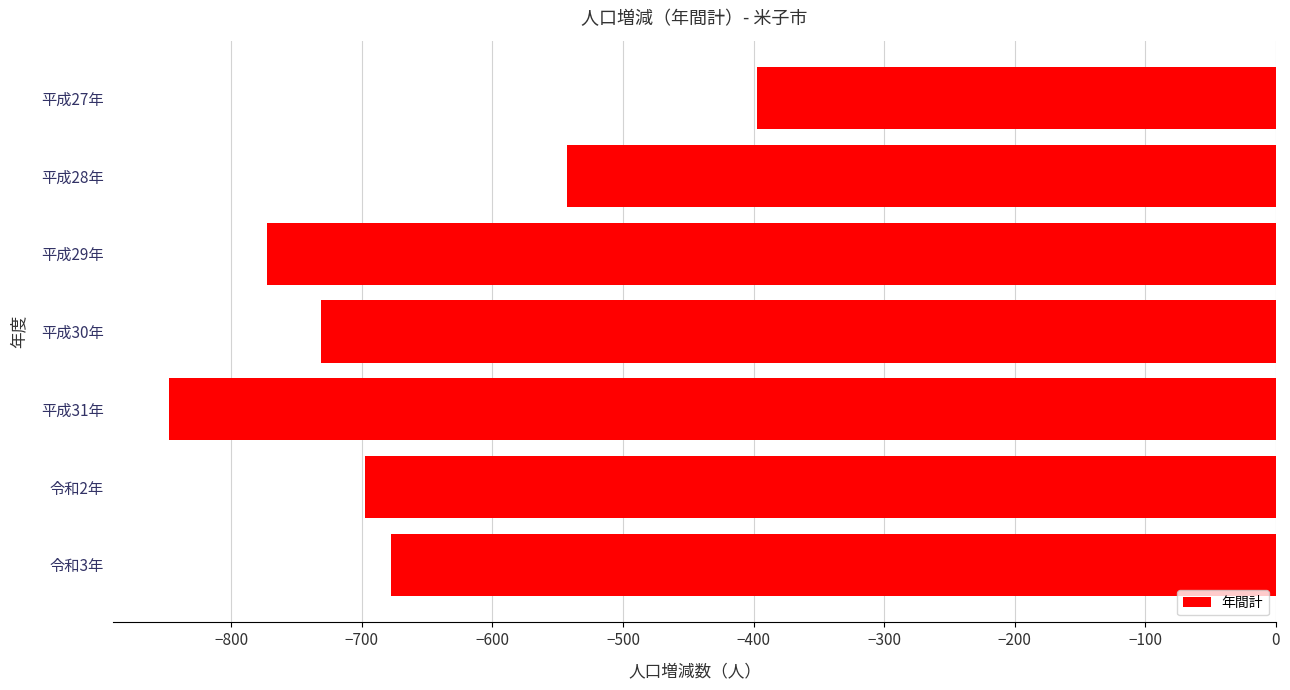

Which has a higher value, 平成31年 or 令和3年?

令和3年